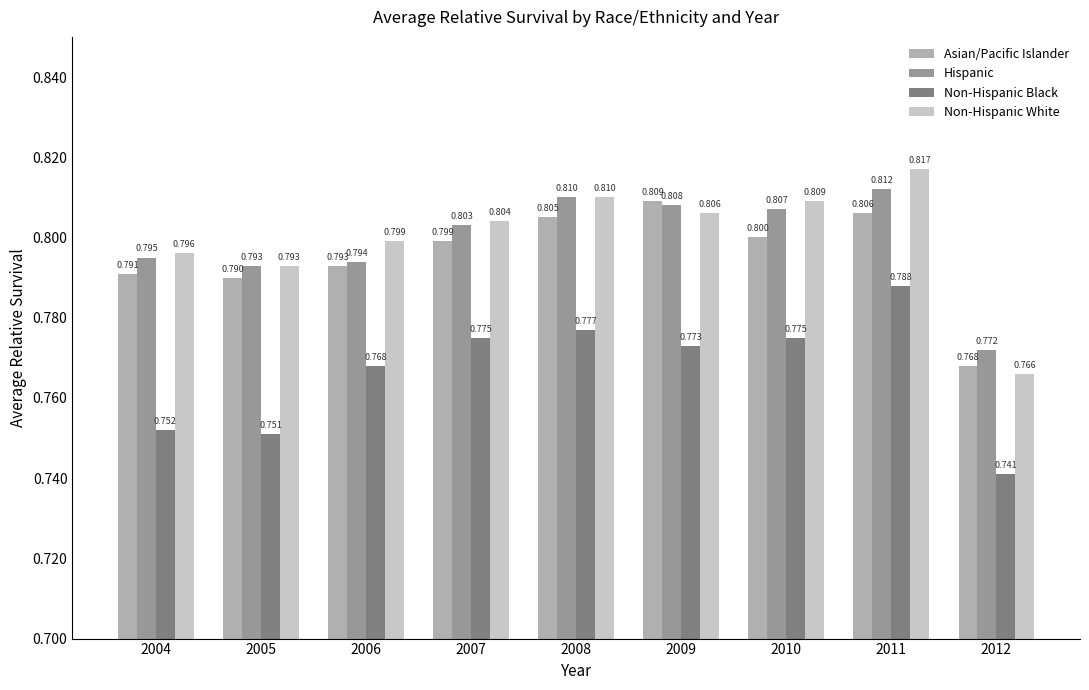

Does the chart contain stacked bars?

No